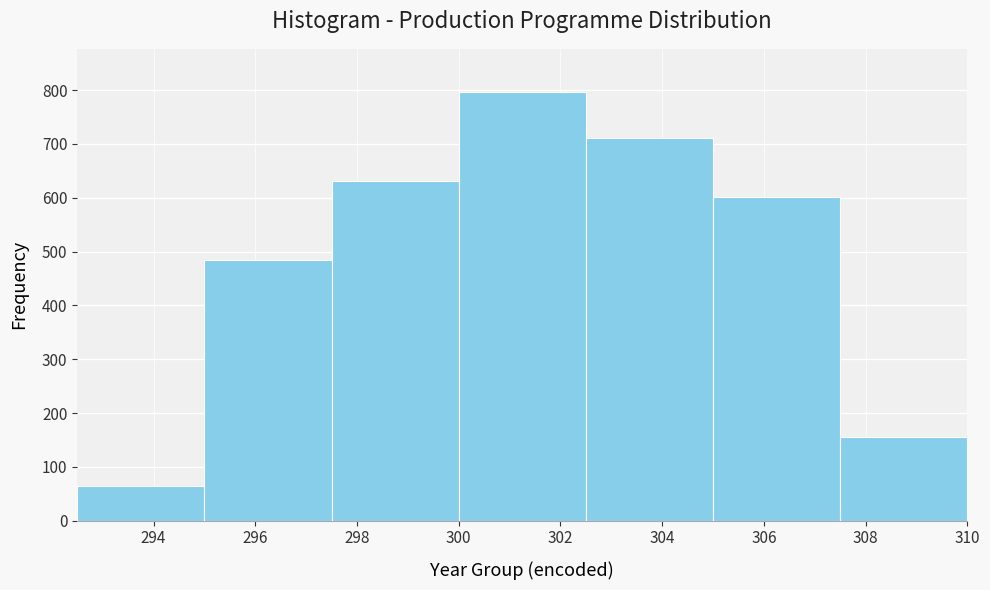

Reading left to right, transcribe this chart: for each bar, give the range it covers on the x-axis and its height. The values are not printed on the chart, so give them approximately, as read against the axis.

292.5 to 295.0: 60
295.0 to 297.5: 490
297.5 to 300.0: 630
300.0 to 302.5: 800
302.5 to 305.0: 710
305.0 to 307.5: 600
307.5 to 310.0: 160